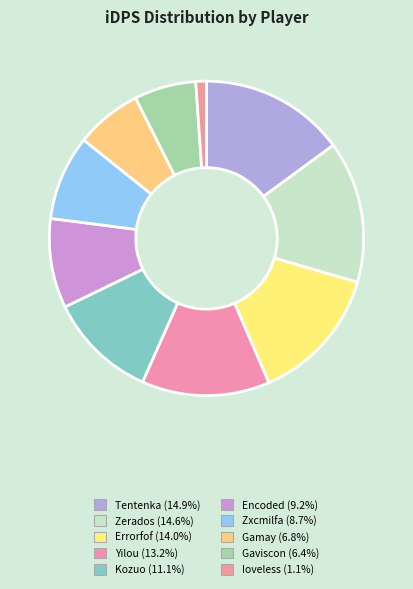

Do Zerados and Kozuo together represent more than half of the pie?

No